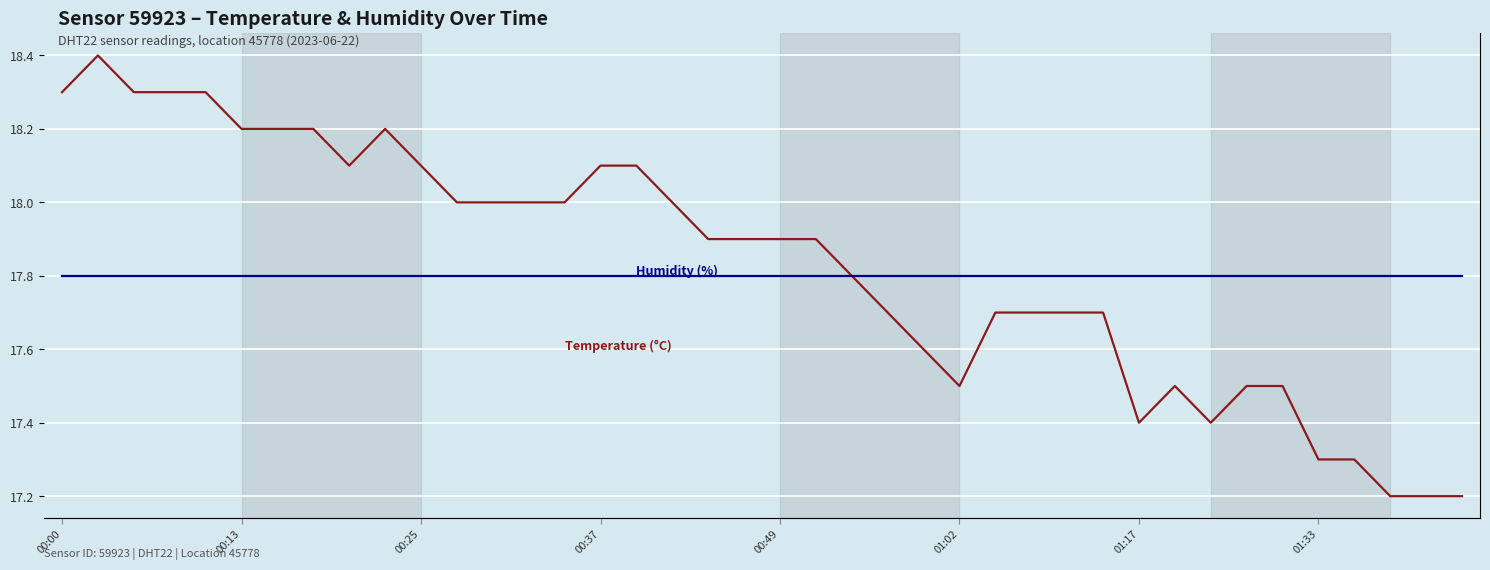

How many interior local valleys does the temperature series have?

4